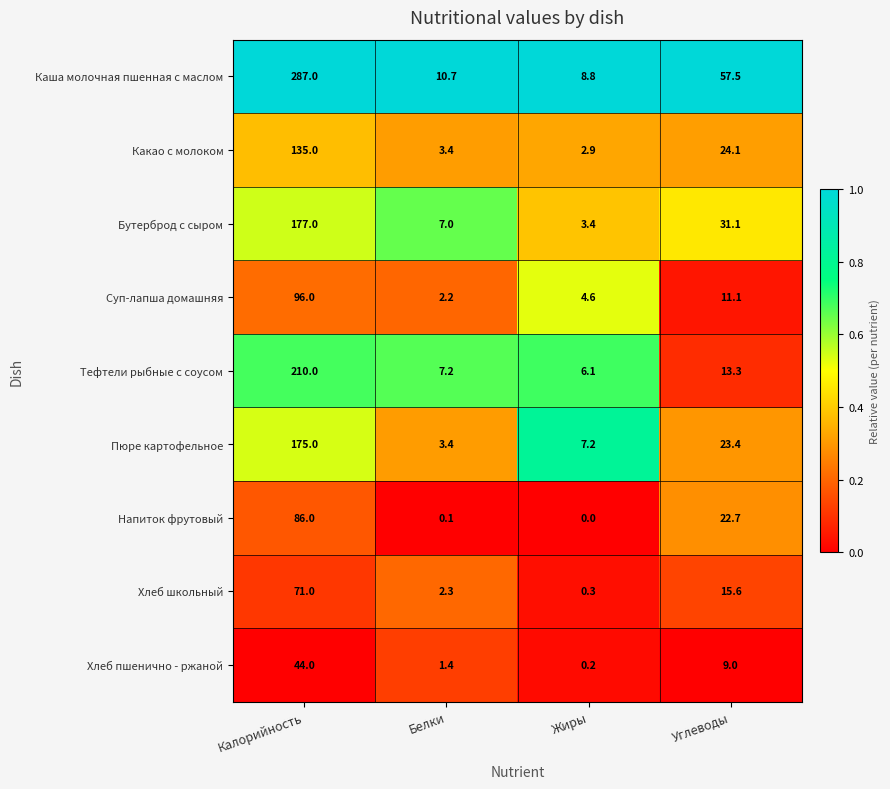

Which series has the widest spread of values?

Каша молочная пшенная с маслом